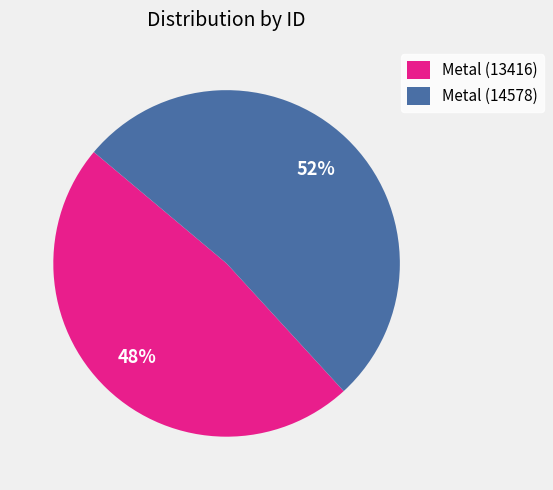

True or false: Metal (14578) accounts for 43% of the total.

False